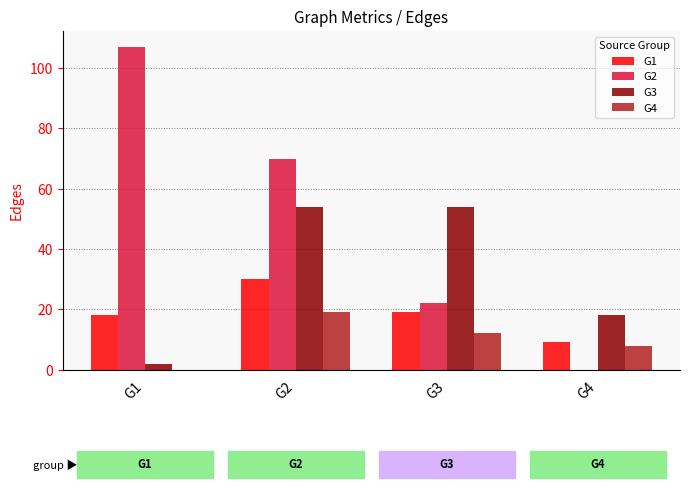

What are all the series names shown in the legend?

G1, G2, G3, G4